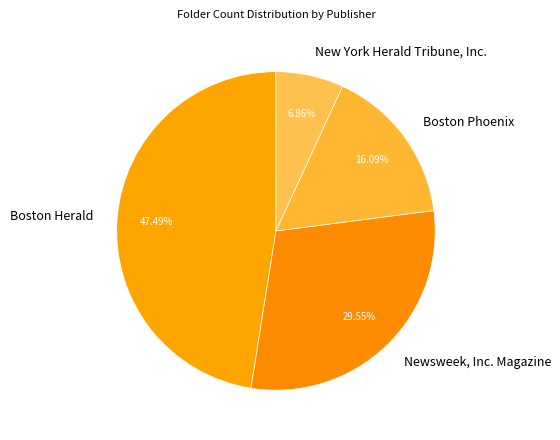

Is there a majority slice in this chart?

No